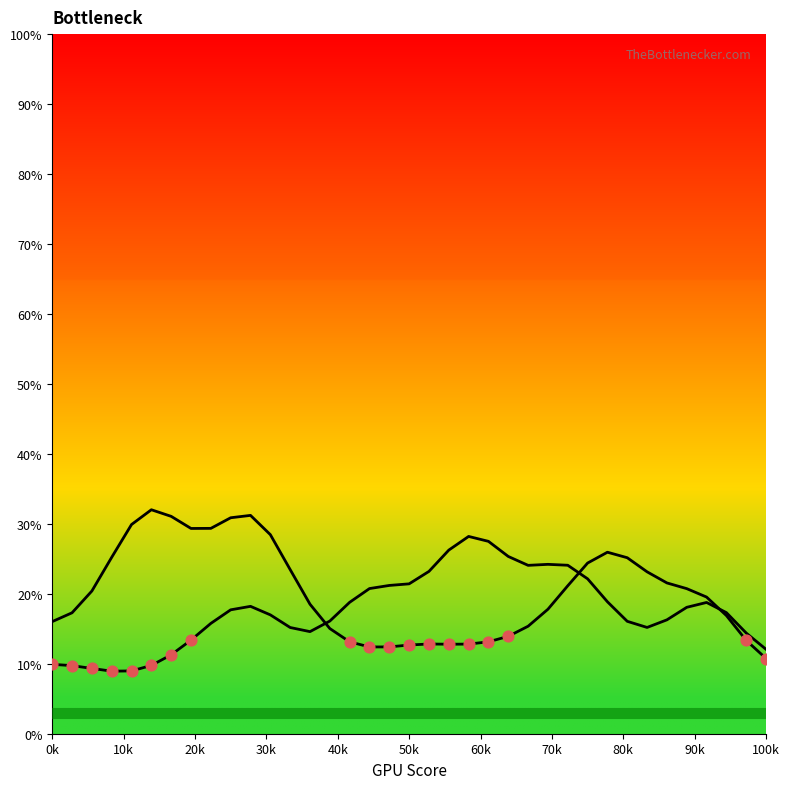

Is this an area chart (filled region under the line)?

No